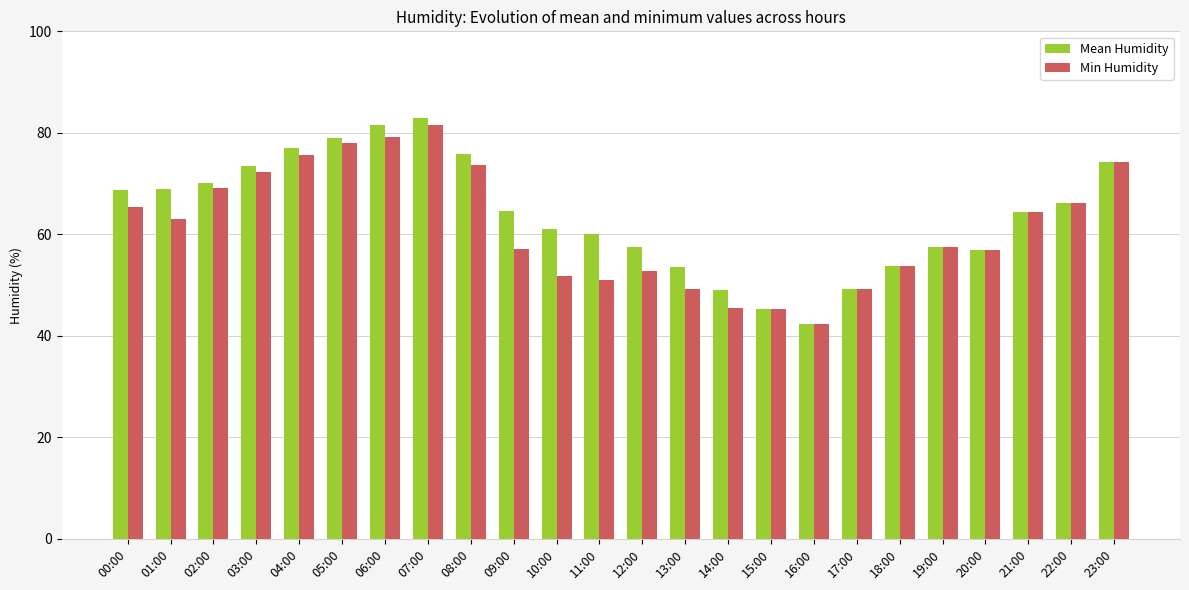

The value of Min Humidity at 06:00 is 79.2. True or false?

True